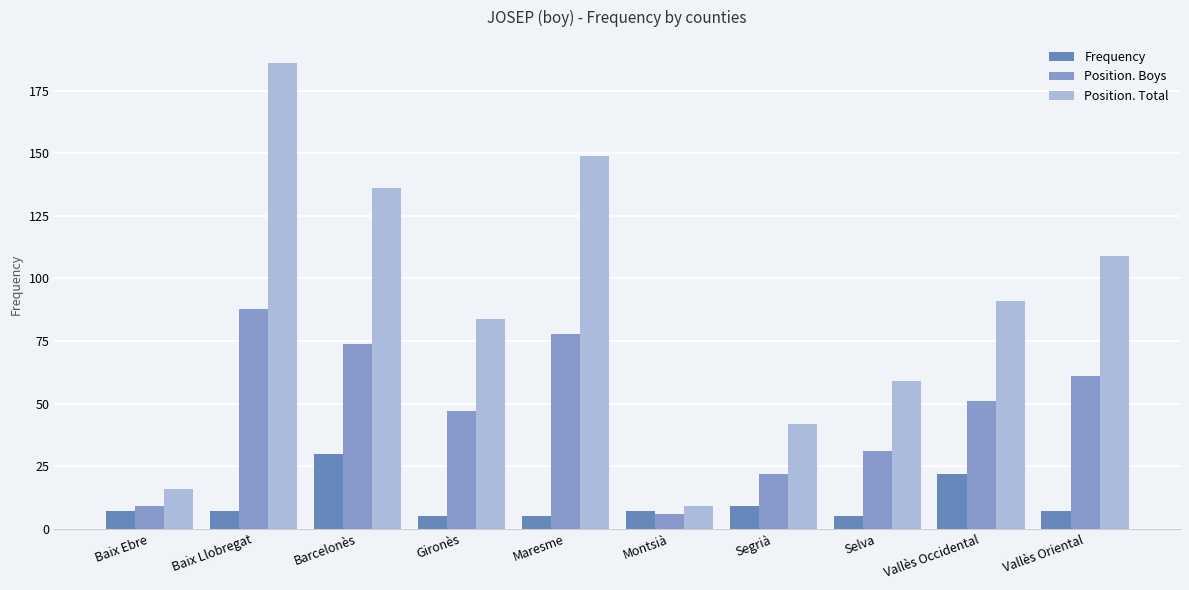

Rank the series by their average value, from highest to lowest.

Position. Total, Position. Boys, Frequency